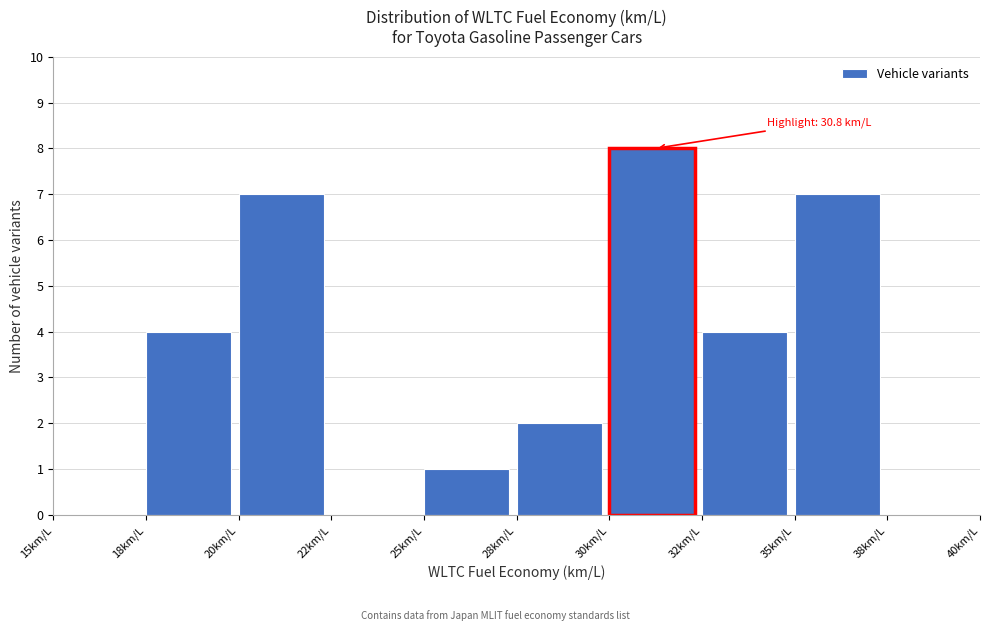

Reading left to right, what are all the values shown in this chart?

15km/L=0	18km/L=4	20km/L=7	22km/L=0	25km/L=1	28km/L=2	30km/L=8	32km/L=4	35km/L=7	38km/L=0